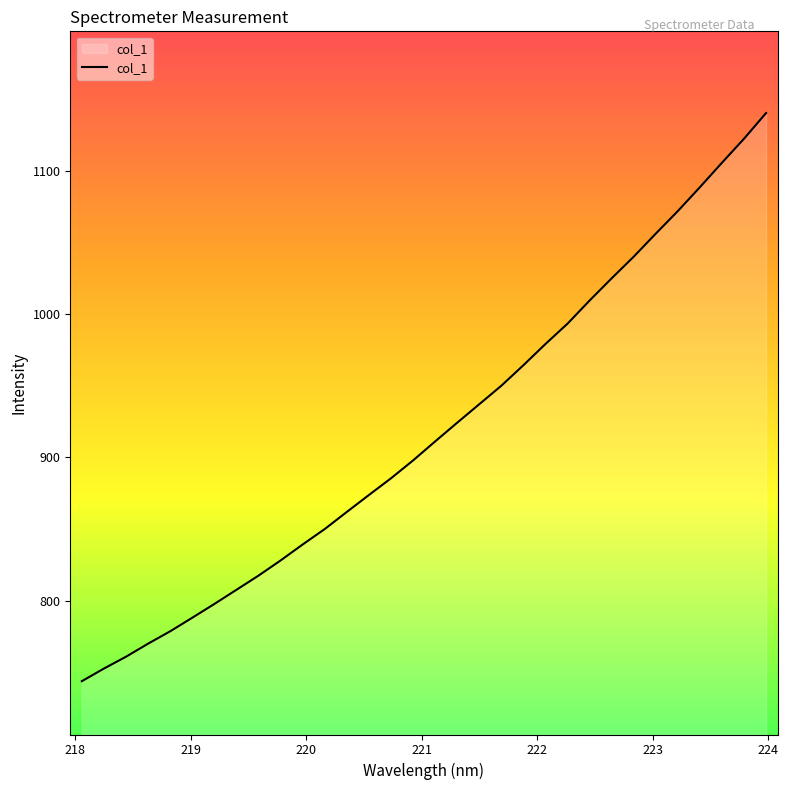

What is the maximum value shown in the chart?

1140.1